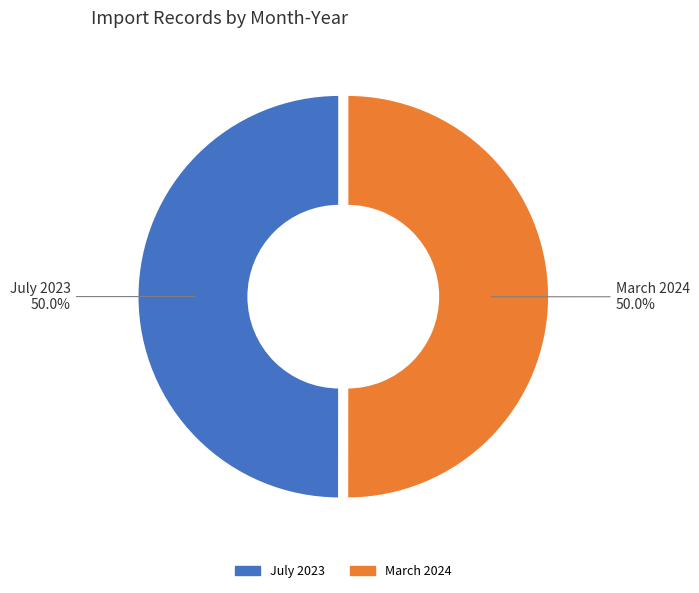

Approximately how many times larger is the value at July 2023 compared to March 2024?

1.0